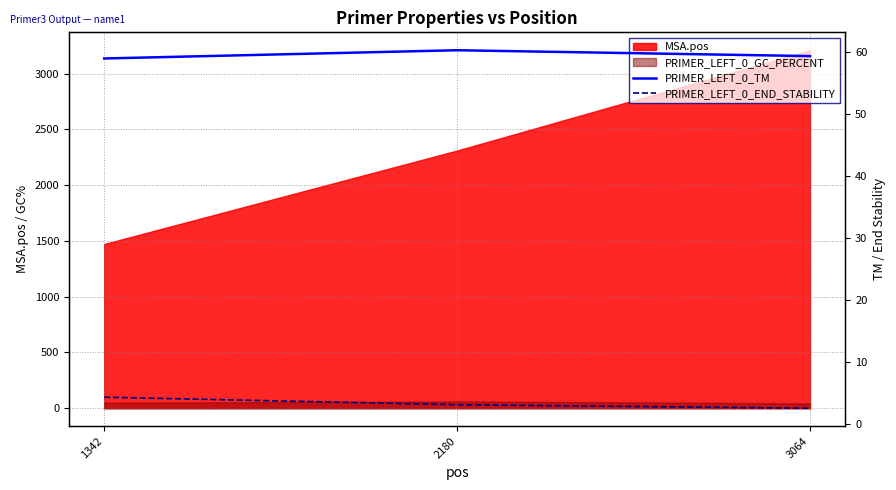

The PRIMER_LEFT_0_TM series shows 59.0 at 1342. True or false?

True